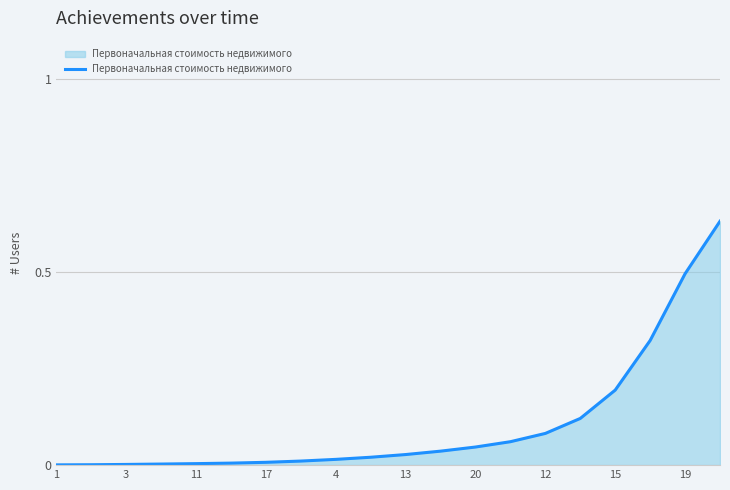

True or false: there are more than 0 points higher than both neighbors.

False